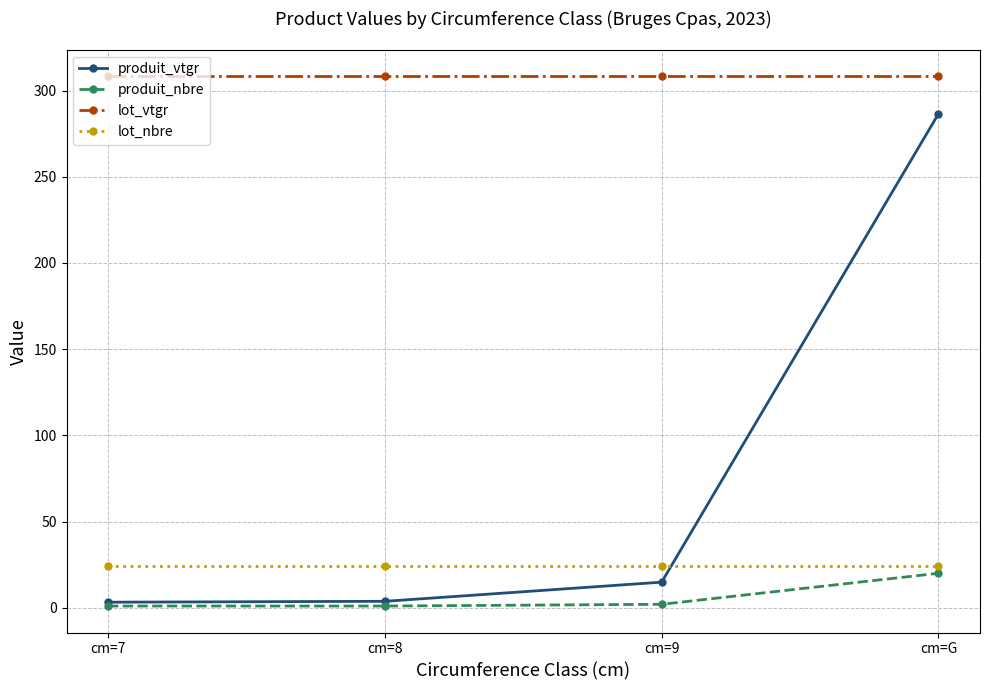

At which category is the sum across all series the highest?

cm=G